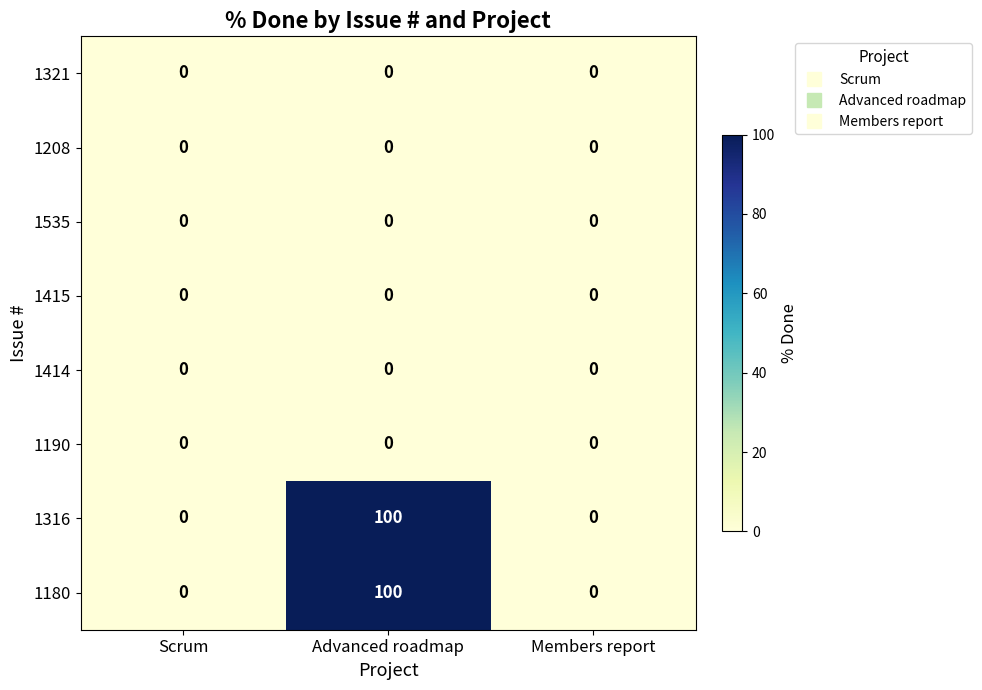

At which category does the chart reach its peak across all series?

Advanced roadmap